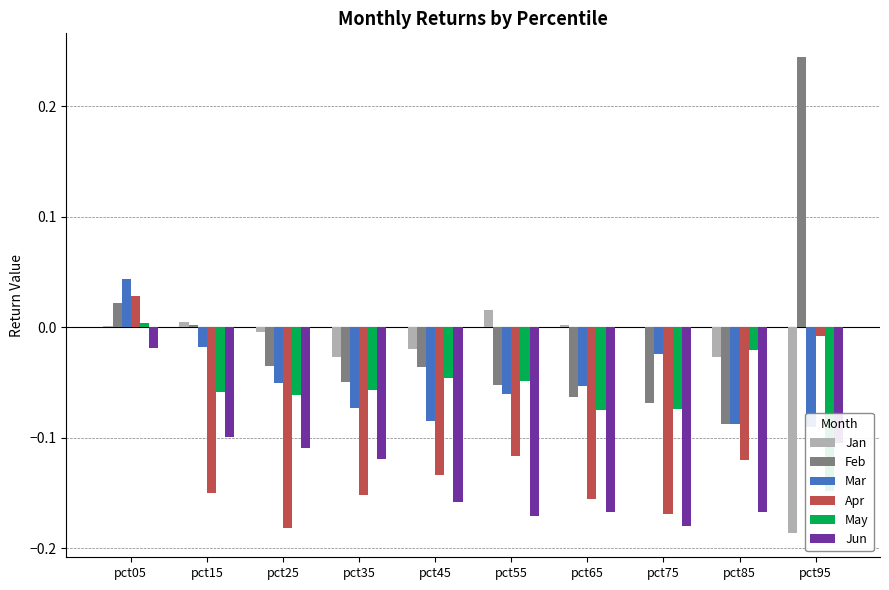

Reading left to right, extract all data points from this chart.

Jan: pct05=0.0	pct15=0.0	pct25=-0.0	pct35=-0.0	pct45=-0.0	pct55=0.0	pct65=0.0	pct75=-0.0	pct85=-0.0	pct95=-0.2
Feb: pct05=0.0	pct15=0.0	pct25=-0.0	pct35=-0.0	pct45=-0.0	pct55=-0.1	pct65=-0.1	pct75=-0.1	pct85=-0.1	pct95=0.2
Mar: pct05=0.0	pct15=-0.0	pct25=-0.1	pct35=-0.1	pct45=-0.1	pct55=-0.1	pct65=-0.1	pct75=-0.0	pct85=-0.1	pct95=-0.1
Apr: pct05=0.0	pct15=-0.2	pct25=-0.2	pct35=-0.2	pct45=-0.1	pct55=-0.1	pct65=-0.2	pct75=-0.2	pct85=-0.1	pct95=-0.0
May: pct05=0.0	pct15=-0.1	pct25=-0.1	pct35=-0.1	pct45=-0.0	pct55=-0.0	pct65=-0.1	pct75=-0.1	pct85=-0.0	pct95=-0.1
Jun: pct05=-0.0	pct15=-0.1	pct25=-0.1	pct35=-0.1	pct45=-0.2	pct55=-0.2	pct65=-0.2	pct75=-0.2	pct85=-0.2	pct95=-0.1